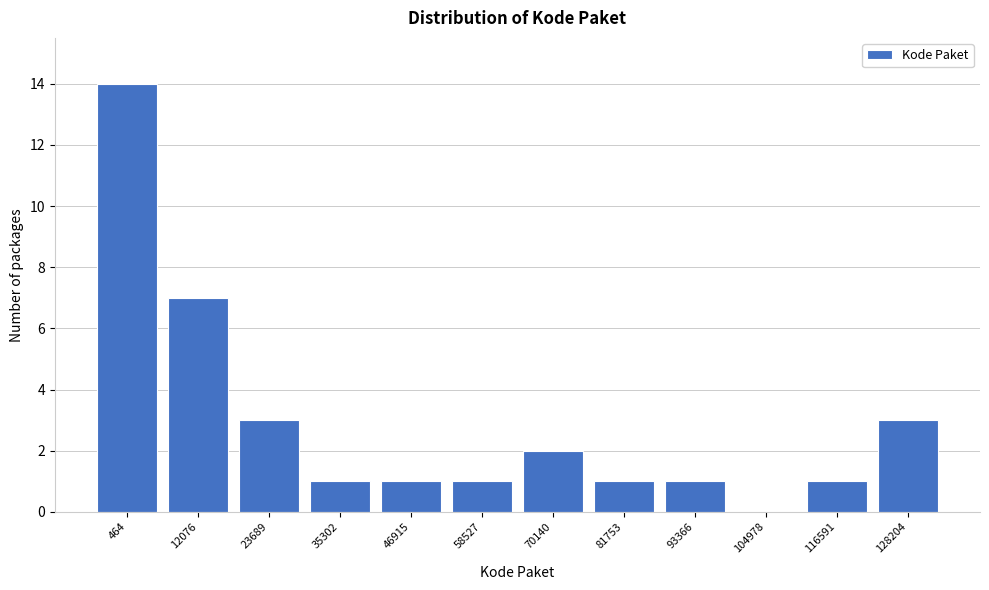

Reading left to right, list all the values displayed in this chart.

464=14	12076=7	23689=3	35302=1	46915=1	58527=1	70140=2	81753=1	93366=1	104978=0	116591=1	128204=3